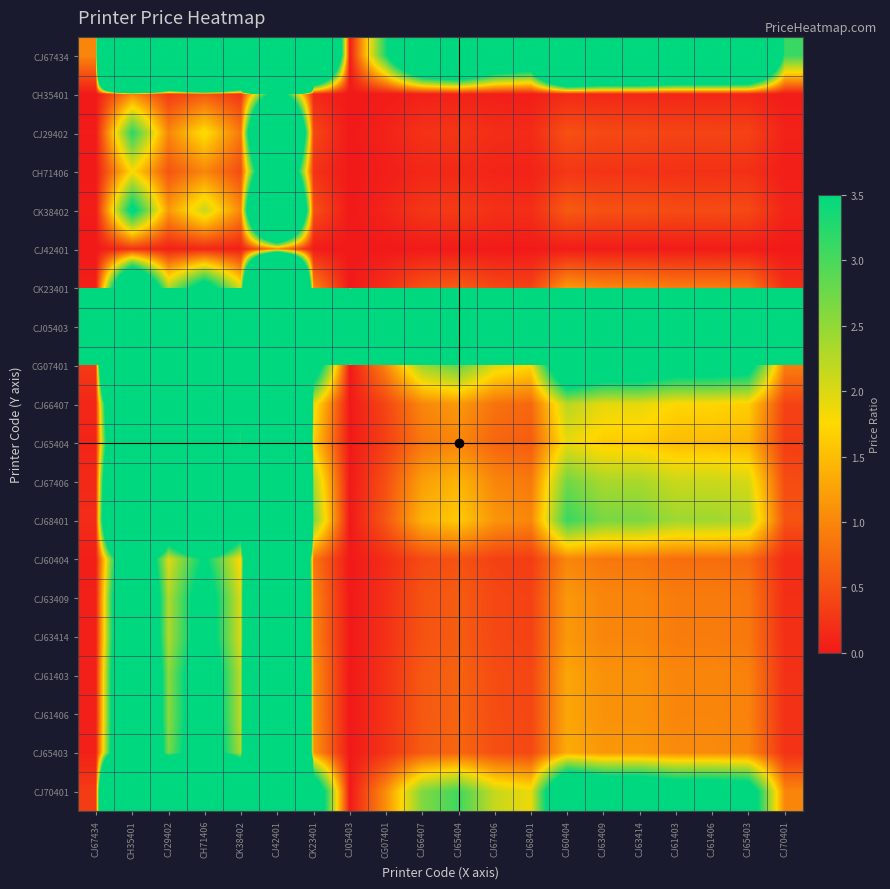

Which has a higher value, CK38402 or CJ66407?

CK38402